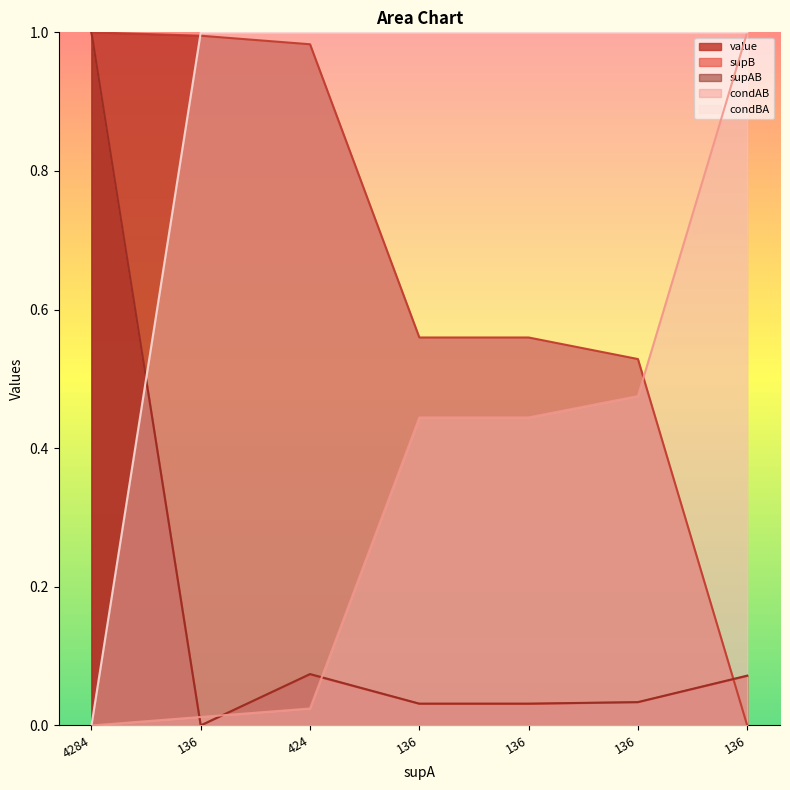

Is it true that value equals 0.0 at 136?

True